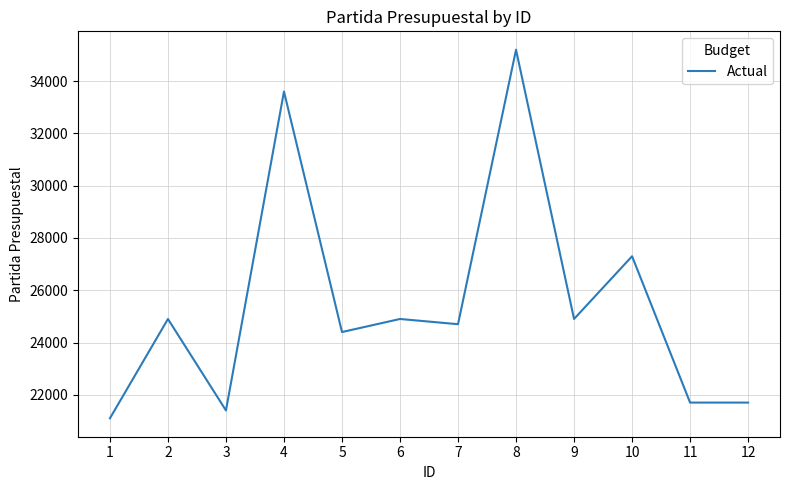

True or false: there are more than 1 points higher than both neighbors.

True